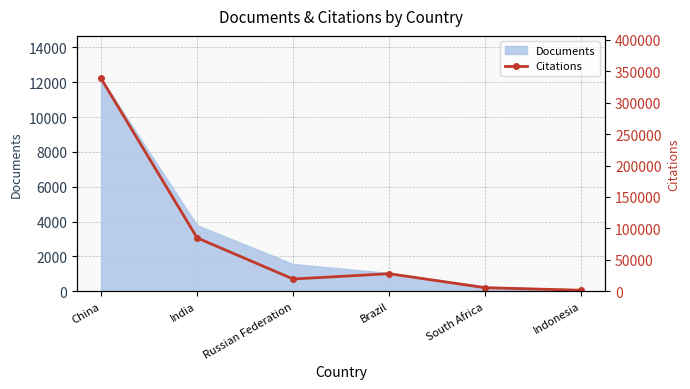

What is the average value?

79650